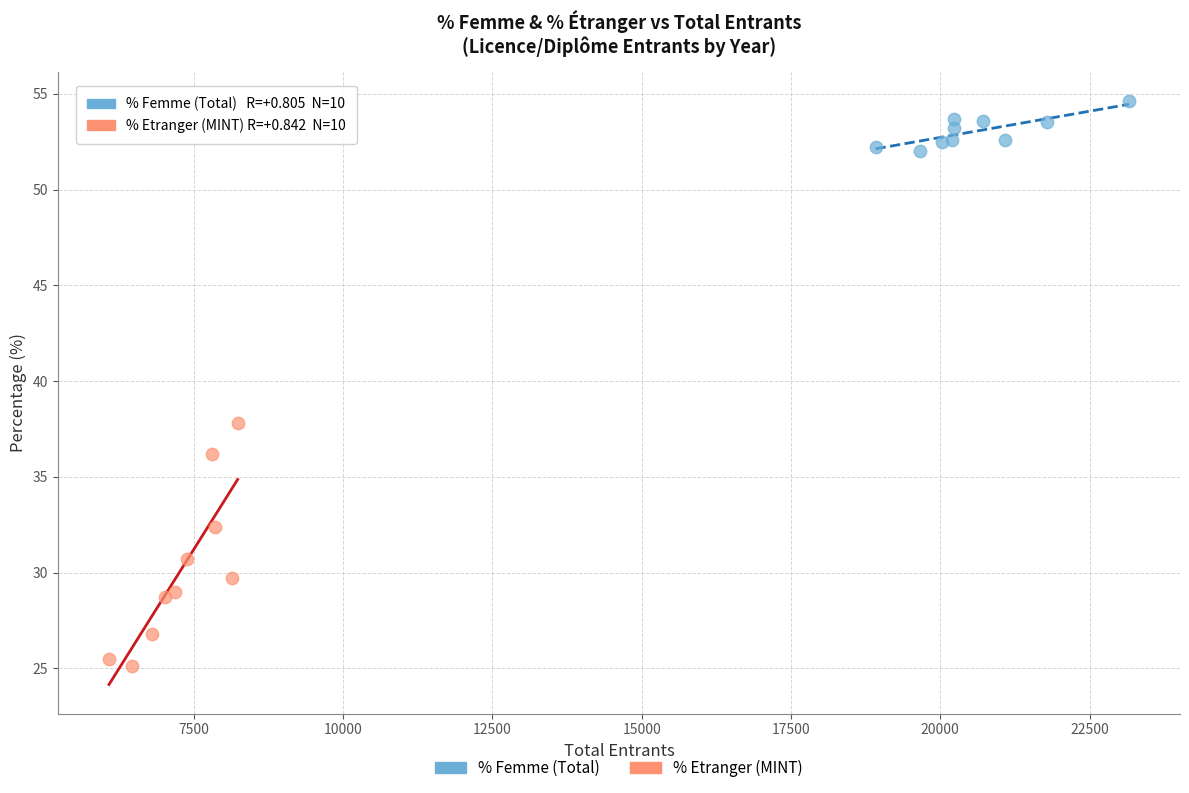

Which series has the widest spread of Y values?

% Etranger (MINT)